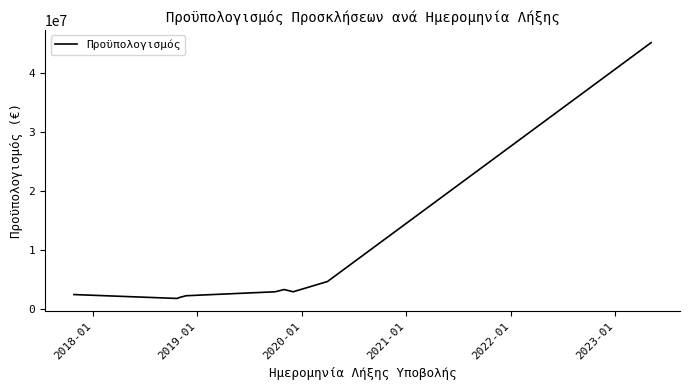

What is the smallest value displayed?

1740000